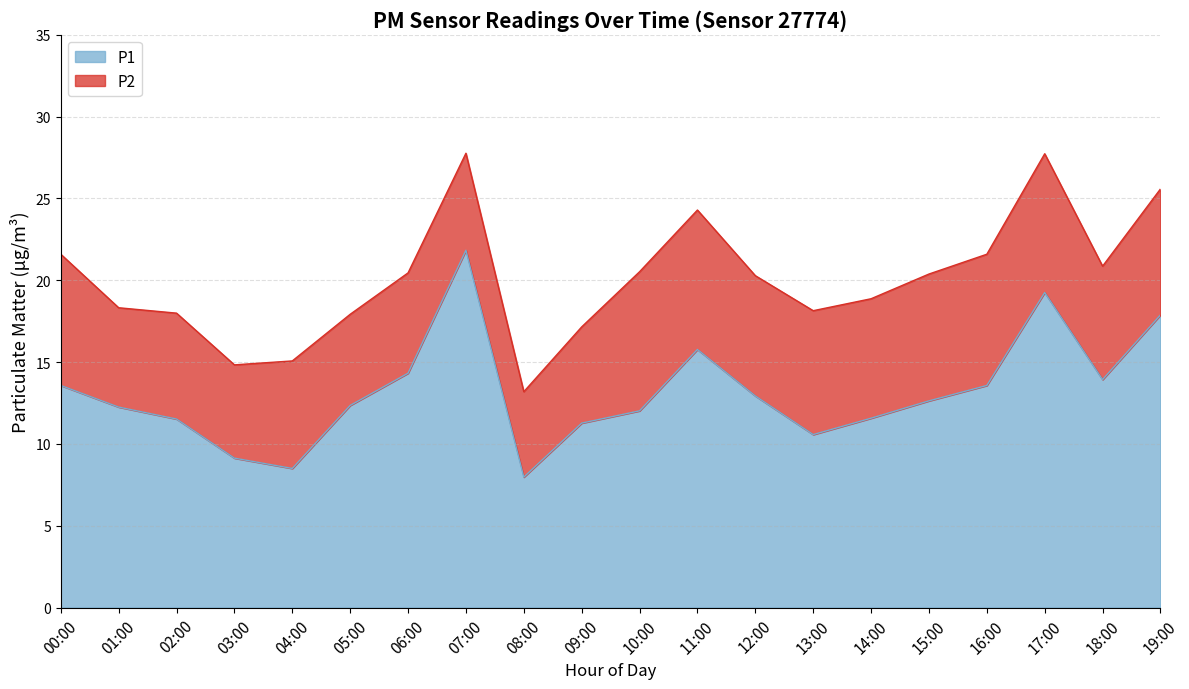

True or false: the data shows 16.5 at 09:00.

False